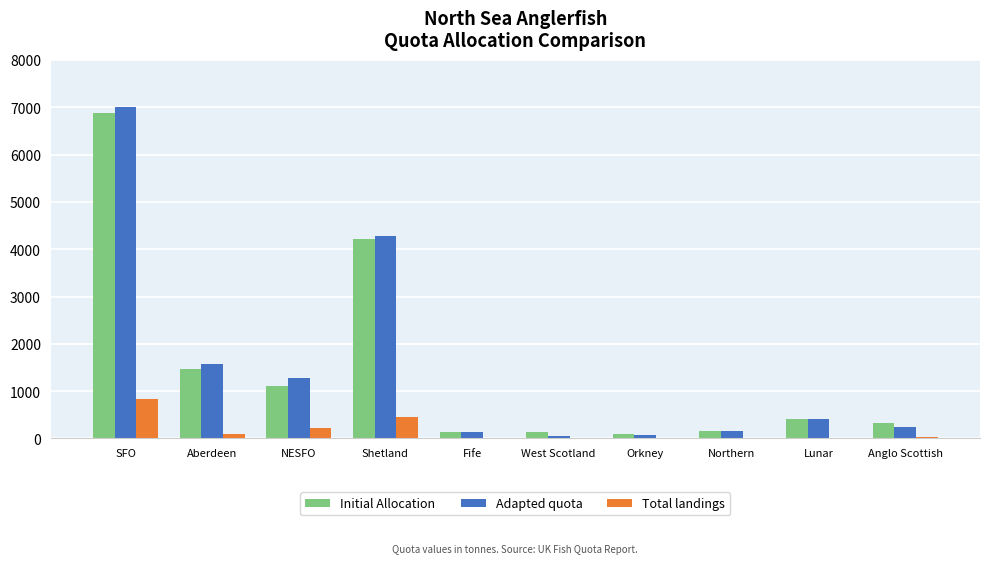

What is the sum of the Initial Allocation values at SFO and Northern?

7038.6